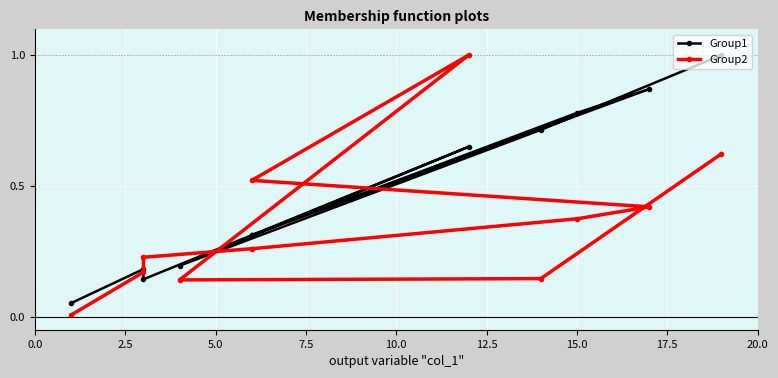

Which series has the widest spread of values?

Group2